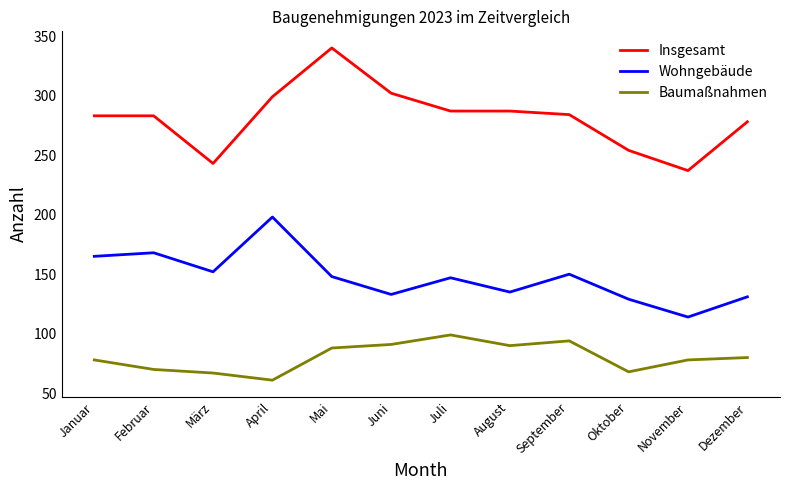

What is the difference between the Wohngebäude values at April and Juli?

51